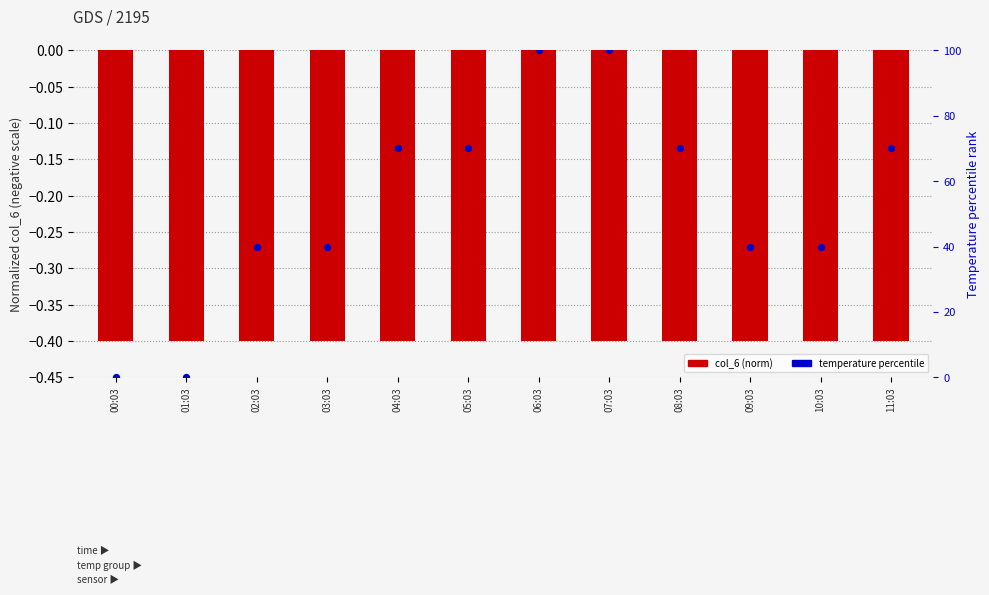

Which series has the largest Y range (max minus min)?

Temperature percentile